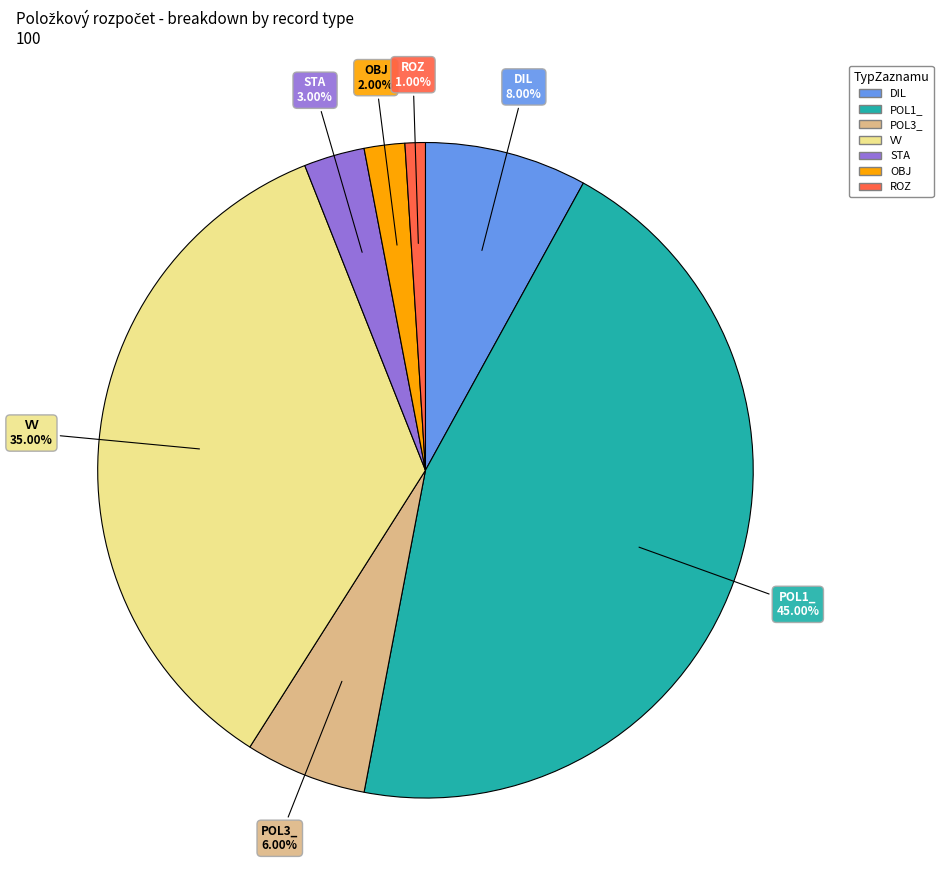

Does any single category account for the majority?

No